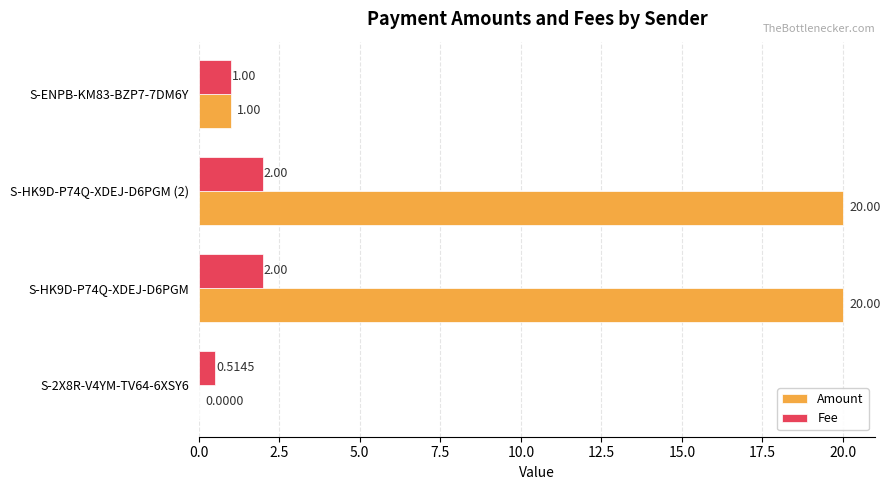

Which series has the widest spread of values?

Amount